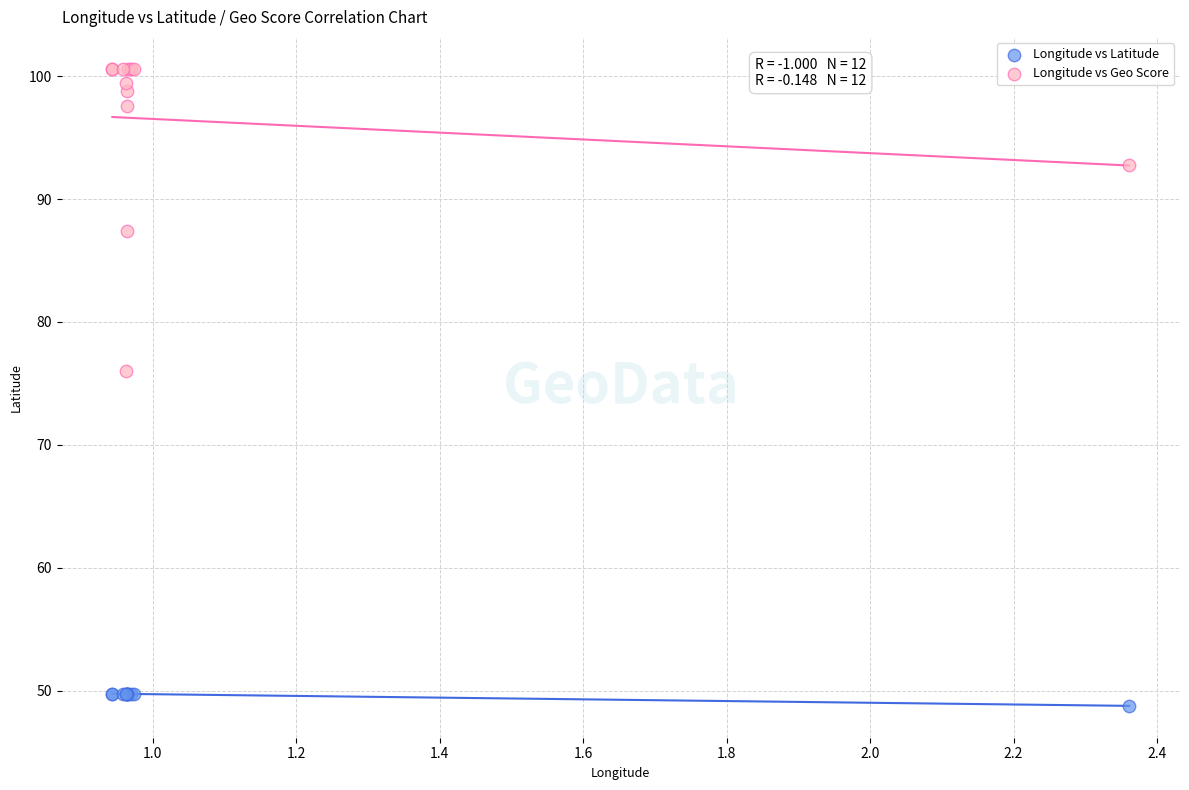

Which series has the widest spread of Y values?

Longitude vs Geo Score